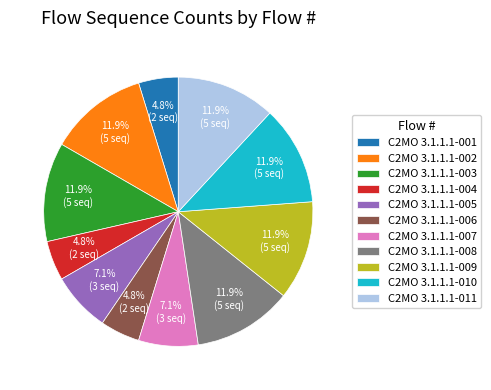

Which has a higher value, C2MO 3.1.1.1-003 or C2MO 3.1.1.1-007?

C2MO 3.1.1.1-003